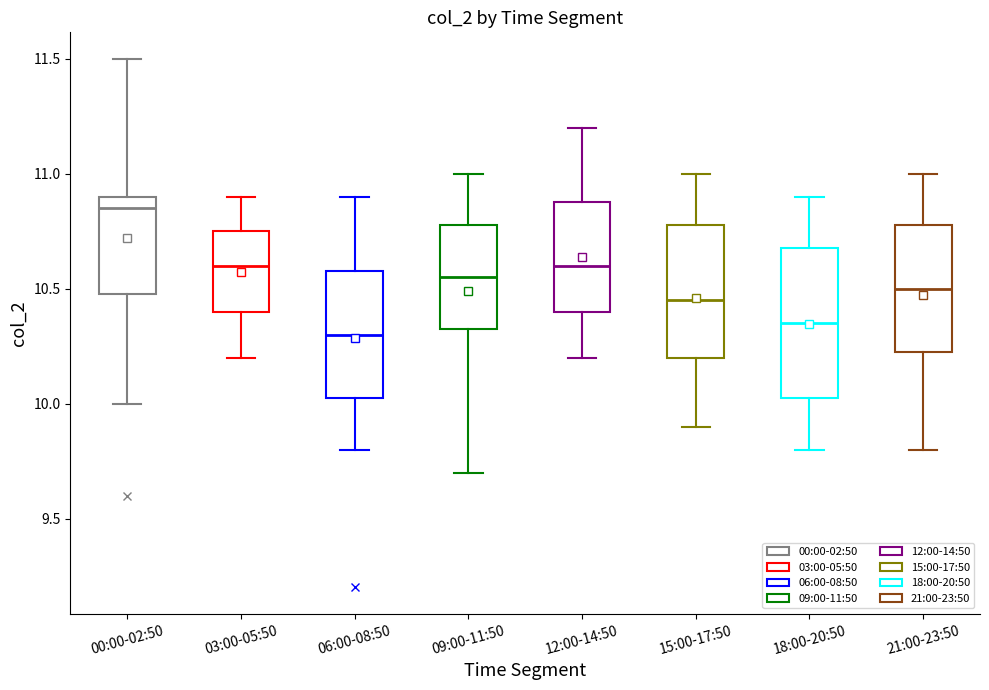

Comparing the boxes themselves (not the whiskers), which one is the tallest?

18:00-20:50